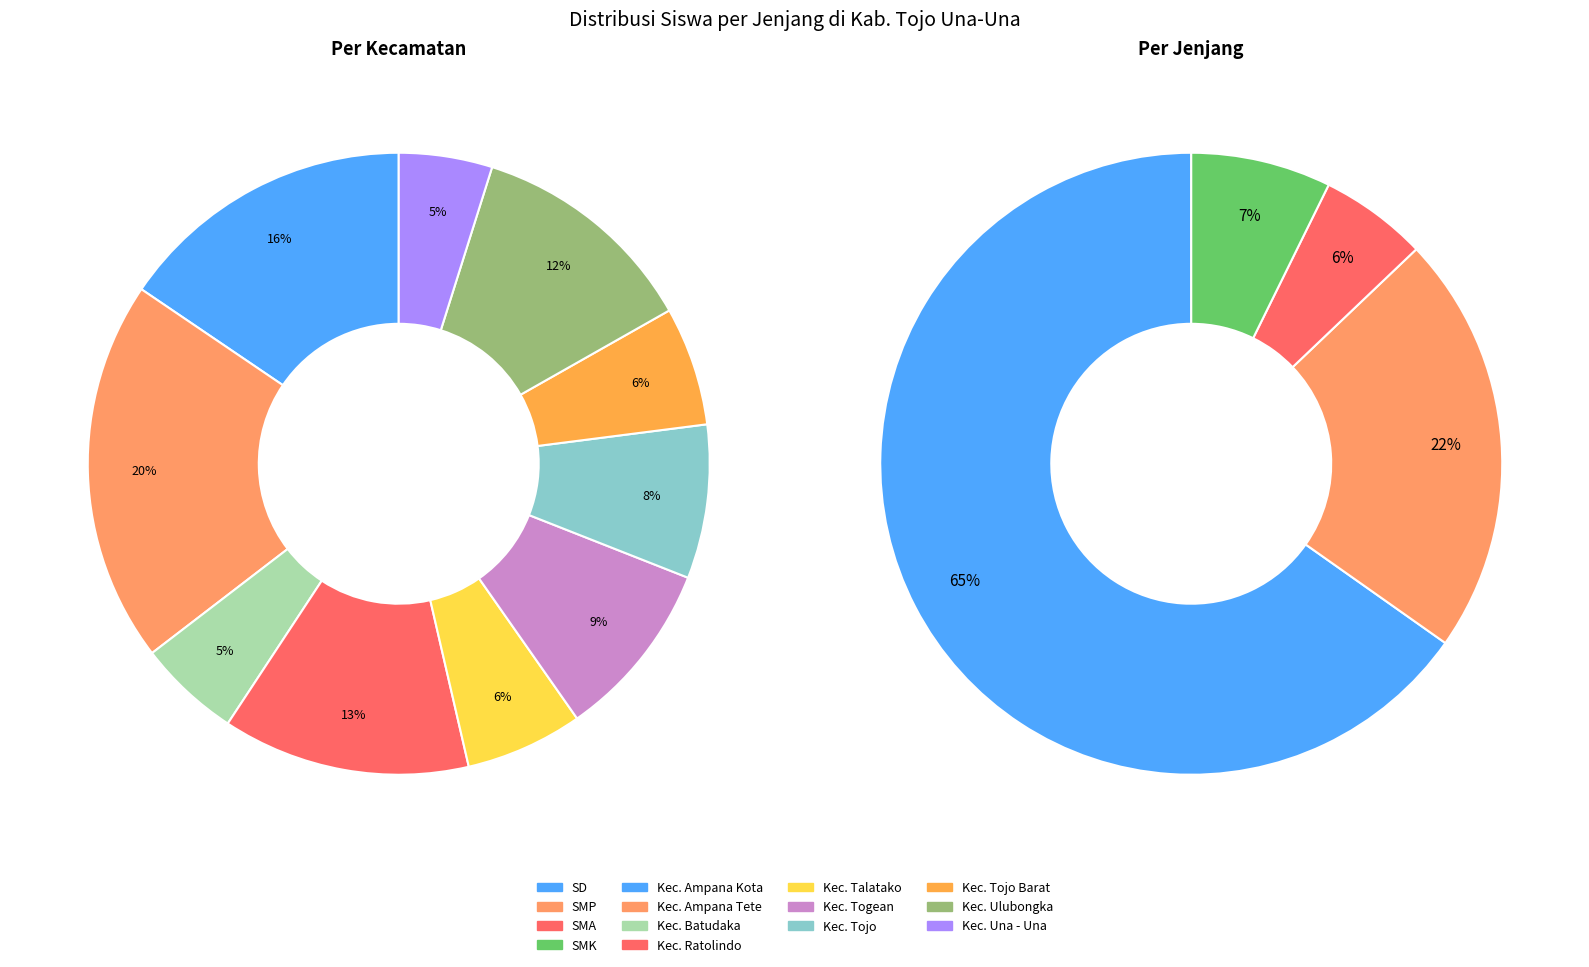

To the nearest percent, what is the average slice percentage?

10%